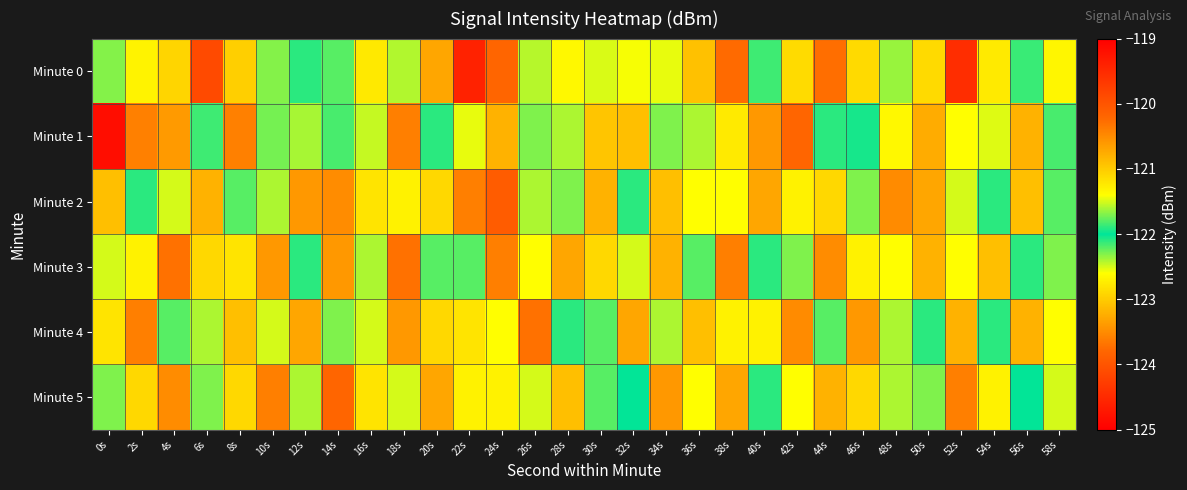

Reading right to left, extract all data points from this chart.

Minute 0: 58s=-122.7	56s=-122.1	54s=-122.8	52s=-119.5	50s=-121.1	48s=-122.4	46s=-121.1	44s=-123.7	42s=-121.1	40s=-122.2	38s=-120.2	36s=-123.1	34s=-122.5	32s=-122.6	30s=-122.5	28s=-121.4	26s=-121.6	24s=-120.2	22s=-124.6	20s=-120.7	18s=-121.6	16s=-122.8	14s=-122.2	12s=-122.1	10s=-121.7	8s=-123.0	6s=-124.1	4s=-121.1	2s=-121.3	0s=-121.7
Minute 1: 58s=-121.8	56s=-123.2	54s=-121.5	52s=-122.6	50s=-120.8	48s=-121.3	46s=-122.0	44s=-121.9	42s=-123.8	40s=-120.6	38s=-121.2	36s=-122.4	34s=-121.7	32s=-123.1	30s=-121.0	28s=-121.6	26s=-122.3	24s=-120.8	22s=-121.5	20s=-122.1	18s=-123.6	16s=-121.5	14s=-121.8	12s=-121.6	10s=-121.7	8s=-123.6	6s=-121.9	4s=-120.6	2s=-123.6	0s=-119.2
Minute 2: 58s=-121.8	56s=-120.9	54s=-122.1	52s=-121.5	50s=-123.3	48s=-120.5	46s=-121.7	44s=-122.9	42s=-121.3	40s=-120.7	38s=-122.6	36s=-121.4	34s=-123.1	32s=-121.9	30s=-120.8	28s=-122.3	26s=-121.6	24s=-123.9	22s=-120.4	20s=-121.1	18s=-122.7	16s=-121.2	14s=-123.5	12s=-120.6	10s=-122.4	8s=-121.8	6s=-123.2	4s=-121.5	2s=-122.1	0s=-120.9
Minute 3: 58s=-122.3	56s=-121.9	54s=-123.1	52s=-121.4	50s=-120.8	48s=-122.6	46s=-121.3	44s=-123.5	42s=-121.7	40s=-122.1	38s=-120.4	36s=-121.8	34s=-123.2	32s=-121.5	30s=-122.9	28s=-120.7	26s=-121.4	24s=-123.6	22s=-121.8	20s=-122.2	18s=-120.3	16s=-121.6	14s=-123.4	12s=-121.9	10s=-120.6	8s=-122.8	6s=-121.1	4s=-123.7	2s=-121.3	0s=-122.5
Minute 4: 58s=-121.4	56s=-123.2	54s=-121.9	52s=-120.8	50s=-122.1	48s=-121.6	46s=-123.4	44s=-121.8	42s=-120.5	40s=-122.7	38s=-121.3	36s=-123.1	34s=-121.6	32s=-120.7	30s=-122.2	28s=-121.9	26s=-123.7	24s=-121.4	22s=-122.8	20s=-121.1	18s=-120.6	16s=-122.5	14s=-121.7	12s=-123.3	10s=-121.5	8s=-120.9	6s=-122.4	4s=-121.8	2s=-123.6	0s=-121.2
Minute 5: 58s=-121.5	56s=-122.0	54s=-121.3	52s=-123.6	50s=-121.7	48s=-122.4	46s=-121.1	44s=-120.8	42s=-122.6	40s=-121.9	38s=-123.3	36s=-121.4	34s=-120.6	32s=-122.0	30s=-121.8	28s=-123.1	26s=-121.5	24s=-122.7	22s=-121.3	20s=-120.7	18s=-122.5	16s=-121.2	14s=-123.8	12s=-121.6	10s=-120.4	8s=-122.9	6s=-121.7	4s=-123.5	2s=-121.1	0s=-122.3